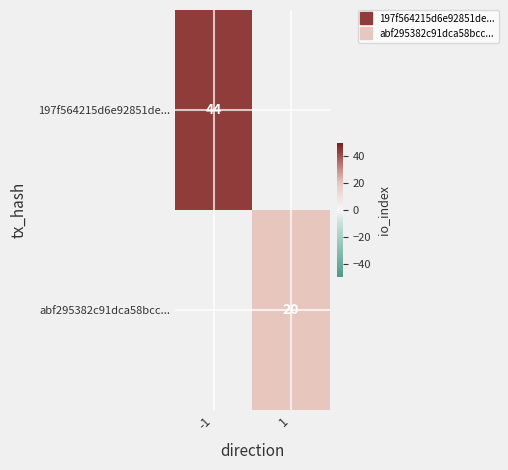

Which series has the widest spread of values?

197f564215d6e92851de...